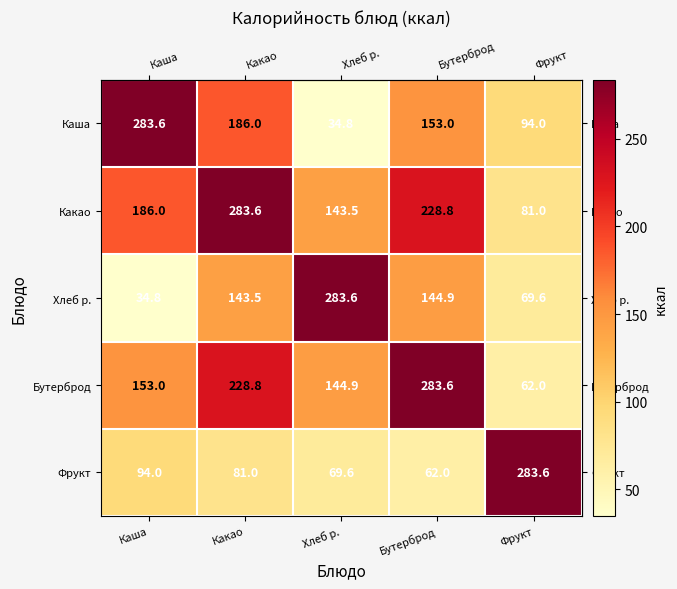

At which label does Фрукт reach its peak?

Фрукт